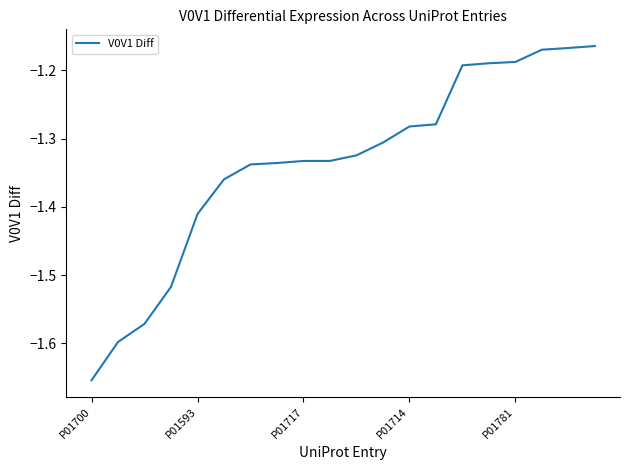

What is the difference between the maximum and minimum values?

0.5